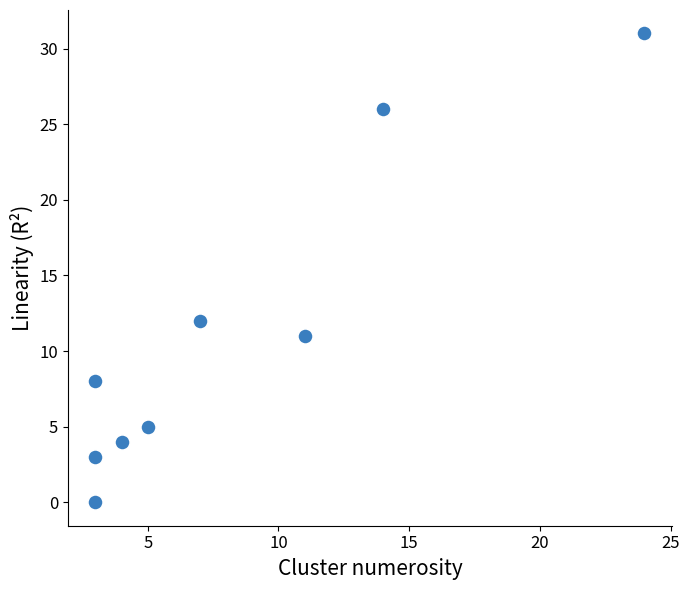

What Y value in the scatter plot is closest to 15?

12